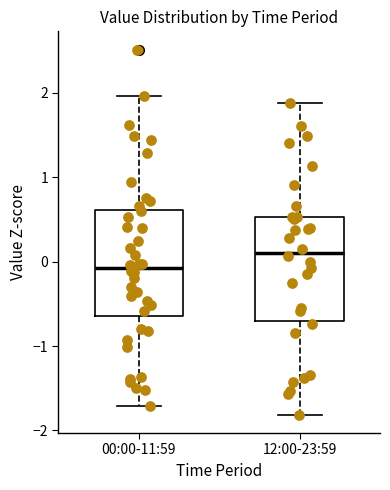

Where does the median line of the box for 00:00-11:59 sit on the y-axis? The values are not printed on the chart, so give them approximately, as read against the axis.

-0.1